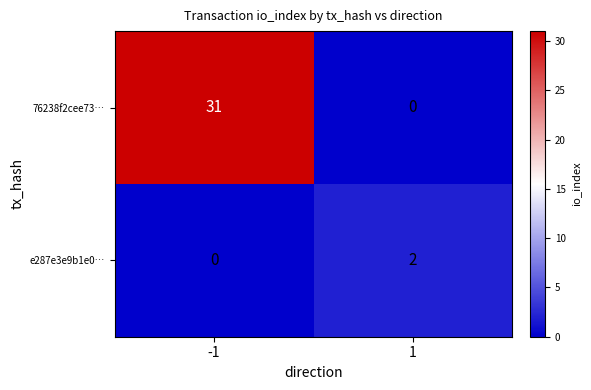

The value of 76238f2cee73… at -1 is 31. True or false?

True